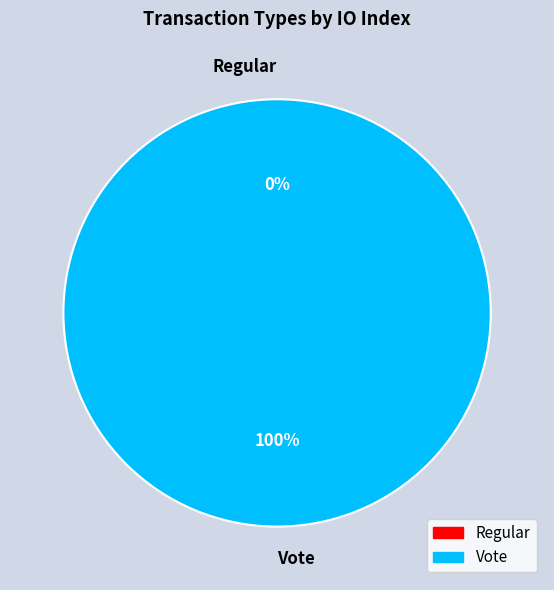

Is it true that Regular is 1% of the pie?

False